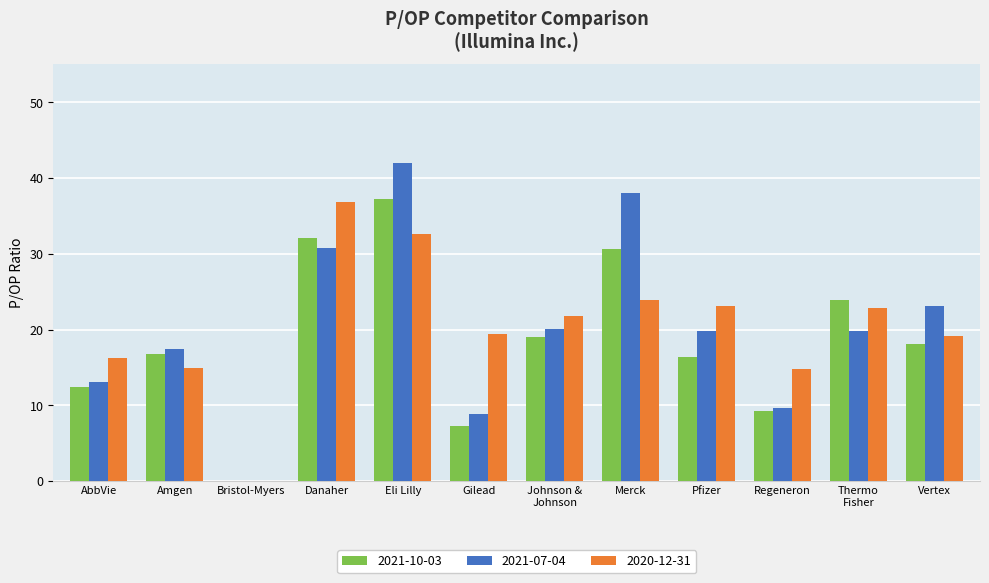

What is the total value across all series at AbbVie?

41.9